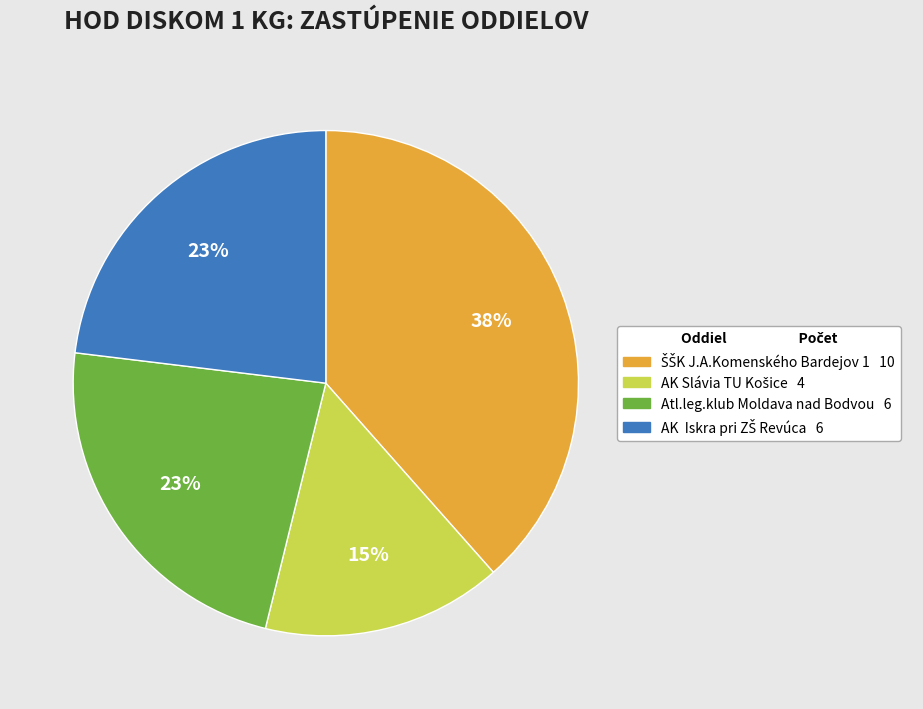

How many segments does this pie chart have?

4